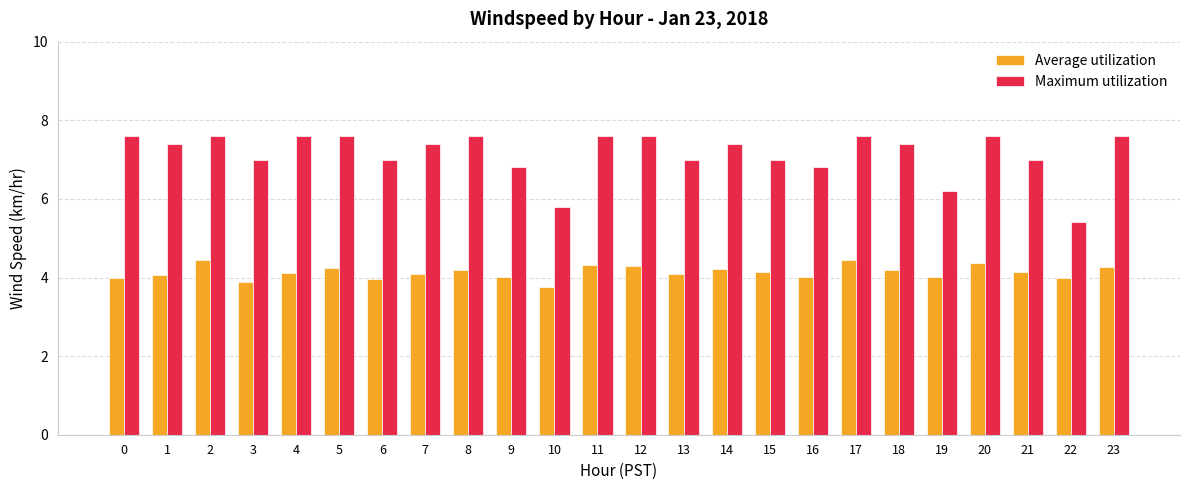

What is the difference between the maximum and minimum values in the Average utilization series?

0.7